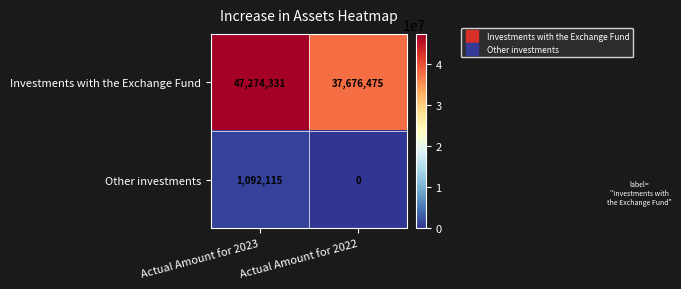

Is it true that Other investments equals 1662203 at Actual Amount for 2023?

False